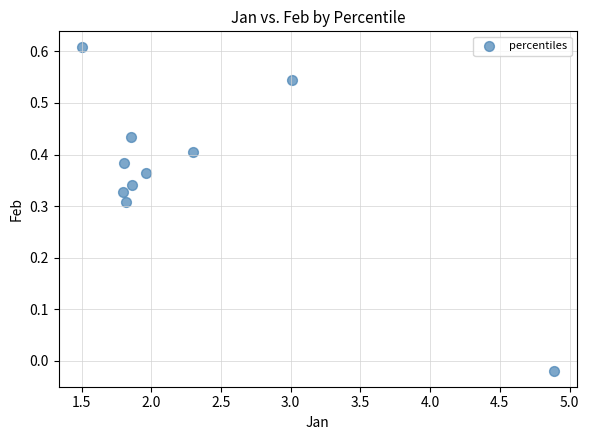

What is the range of X values (max minus min)?

3.4